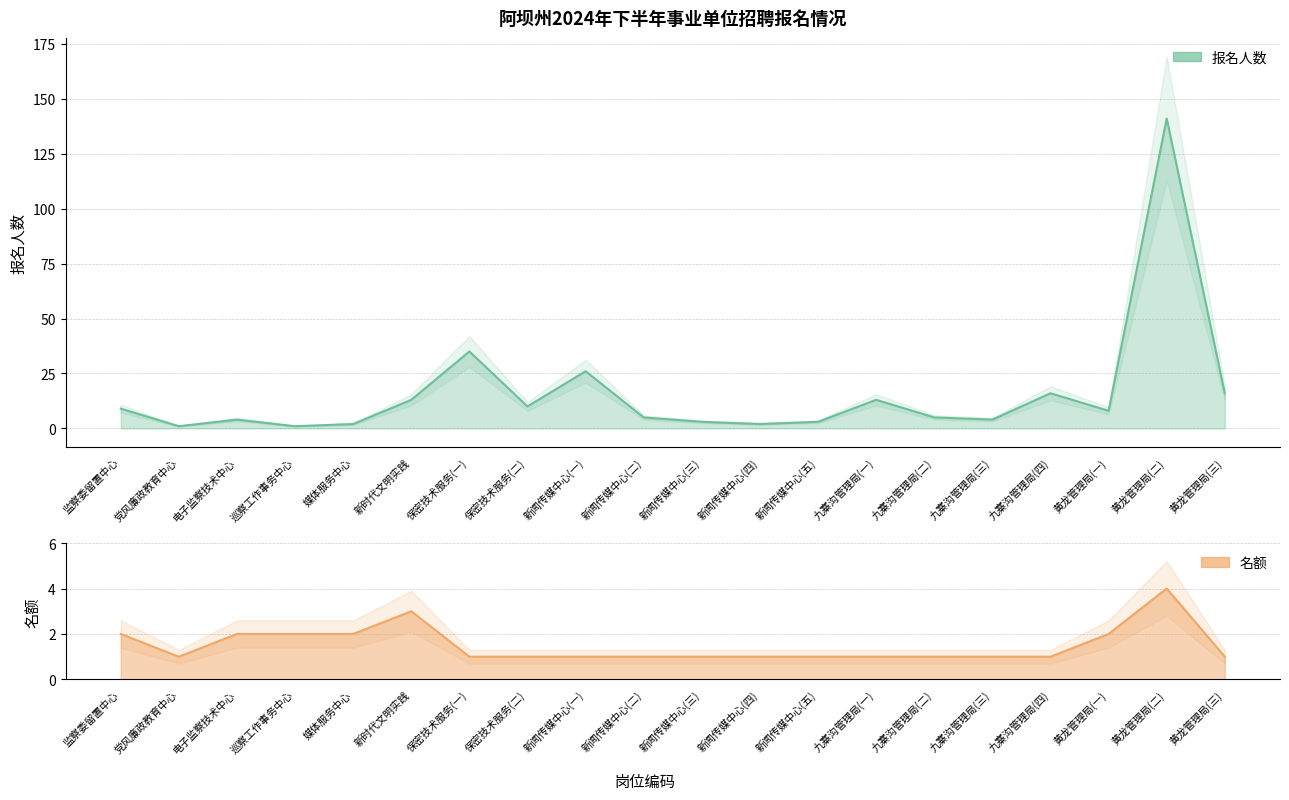

At how many categories does at least one series exceed 72?

1